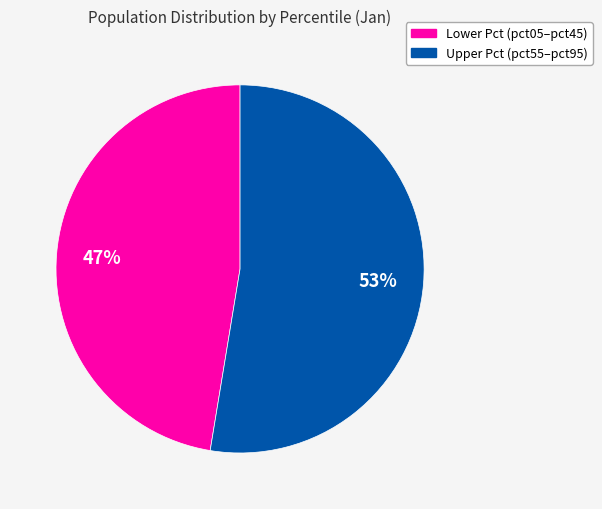

Is there any slice that represents more than half of the pie?

Yes